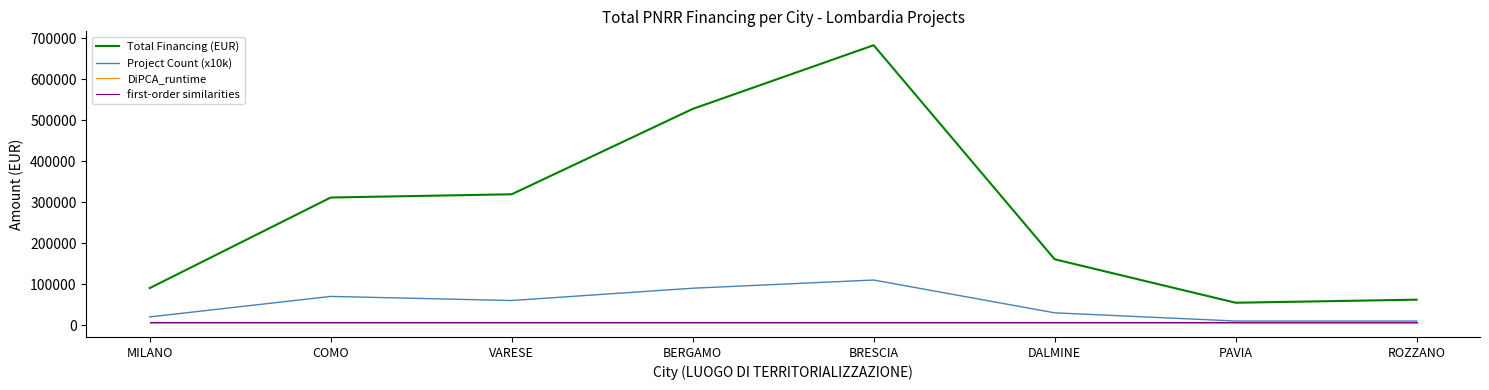

True or false: first-order similarities has a value of 8000.0 at PAVIA.

True